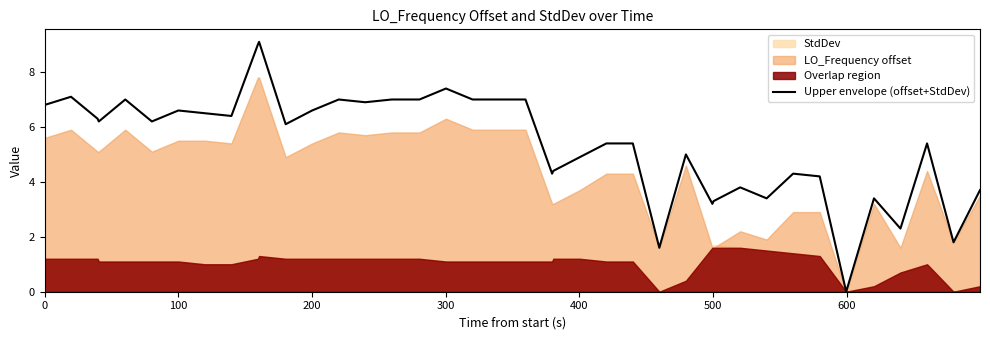

How many interior local valleys (lower than both neighbors) does the data have?

12